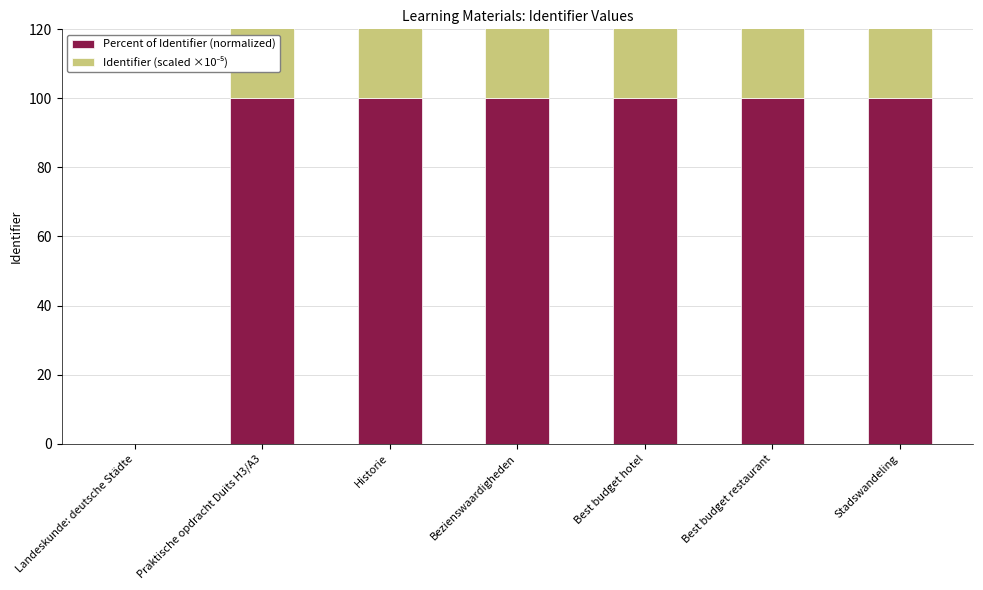

Reading left to right, transcribe all the data shown in this chart.

Percent of Identifier (normalized): Landeskunde: deutsche Städte=0.0	Praktische opdracht Duits H3/A3=100.0	Historie=100.0	Bezienswaardigheden=100.0	Best budget hotel=100.0	Best budget restaurant=100.0	Stadswandeling=100.0
Identifier (scaled ×10⁻⁵): Landeskunde: deutsche Städte=0.0	Praktische opdracht Duits H3/A3=40.3	Historie=40.3	Bezienswaardigheden=40.3	Best budget hotel=40.3	Best budget restaurant=40.3	Stadswandeling=40.3